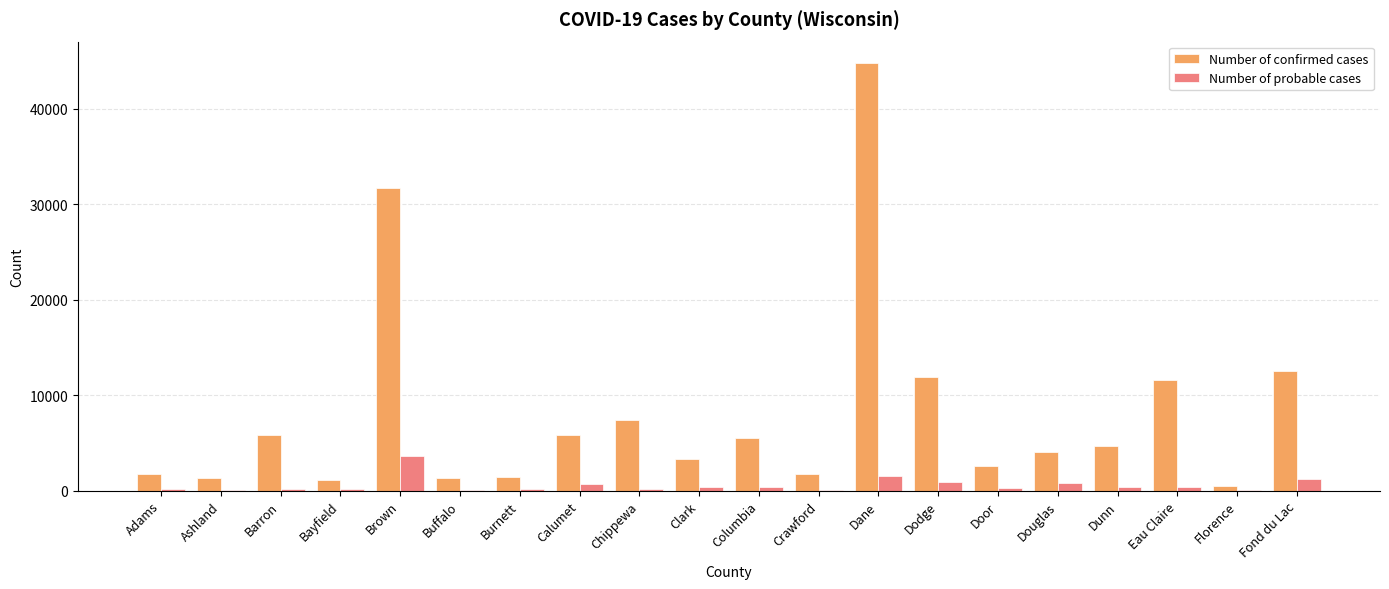

What is the maximum value for Number of confirmed cases?

44820